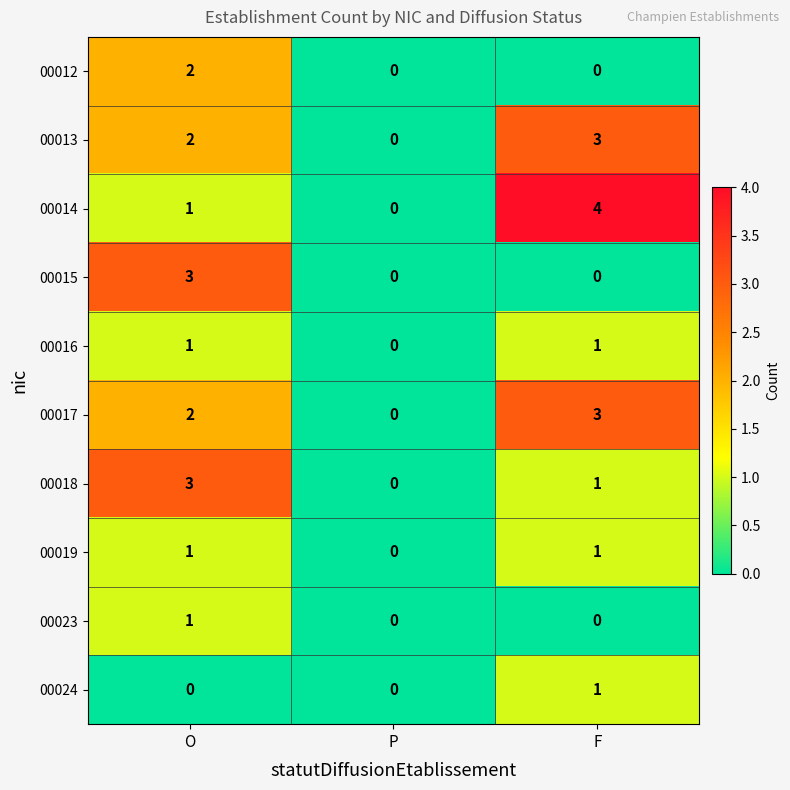

Reading left to right, list all the values displayed in this chart.

00012: O=2	P=0	F=0
00013: O=2	P=0	F=3
00014: O=1	P=0	F=4
00015: O=3	P=0	F=0
00016: O=1	P=0	F=1
00017: O=2	P=0	F=3
00018: O=3	P=0	F=1
00019: O=1	P=0	F=1
00023: O=1	P=0	F=0
00024: O=0	P=0	F=1